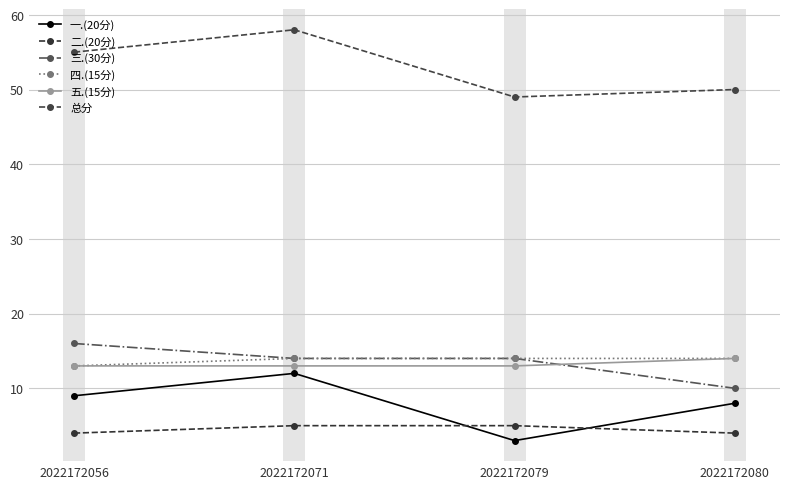

What is the value of the 一.(20分) point at the 1st from the left?

9